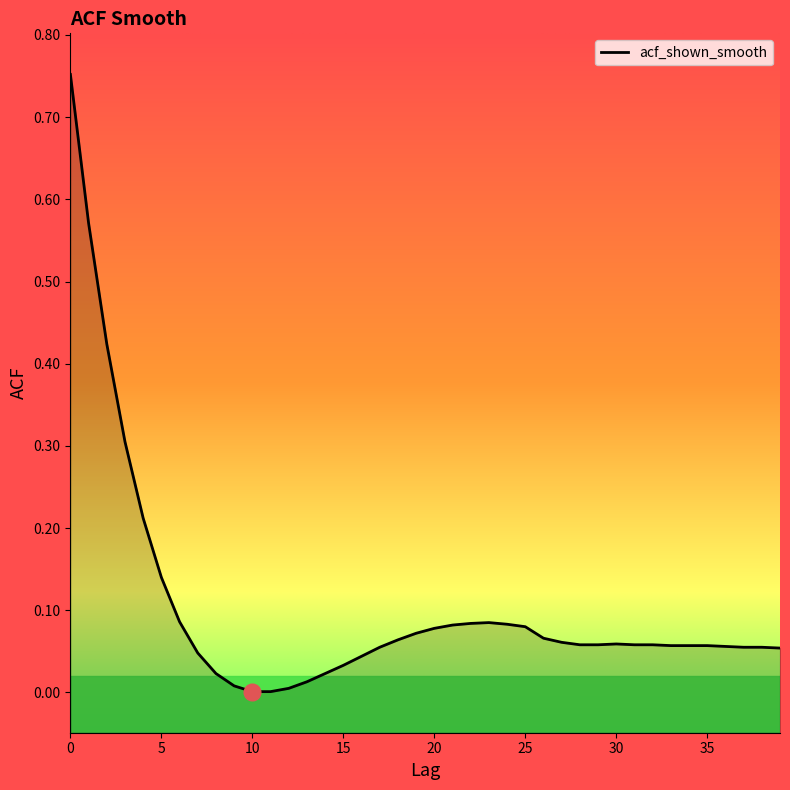

Which has a higher value, 2 or 33?

2